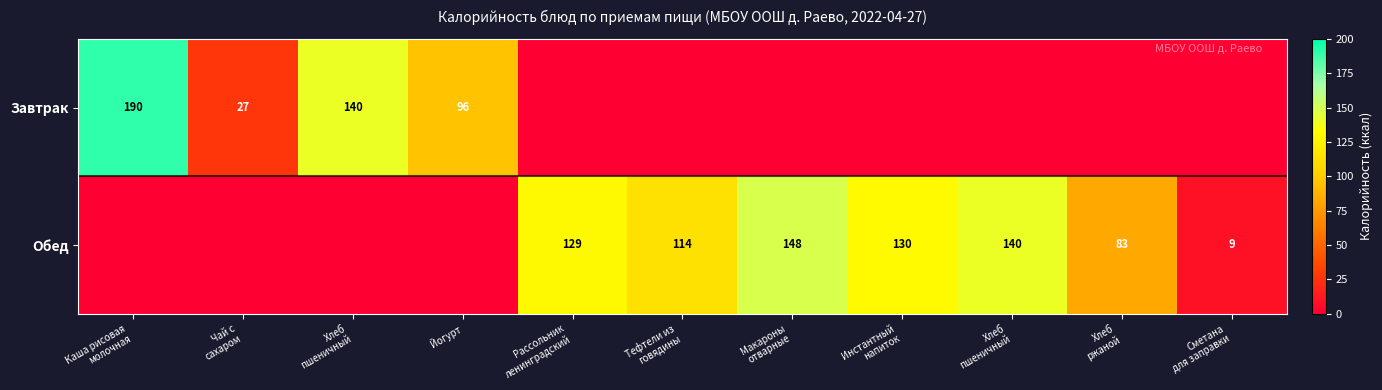

Is it true that Завтрак equals 232 at Хлеб пшеничный?

False